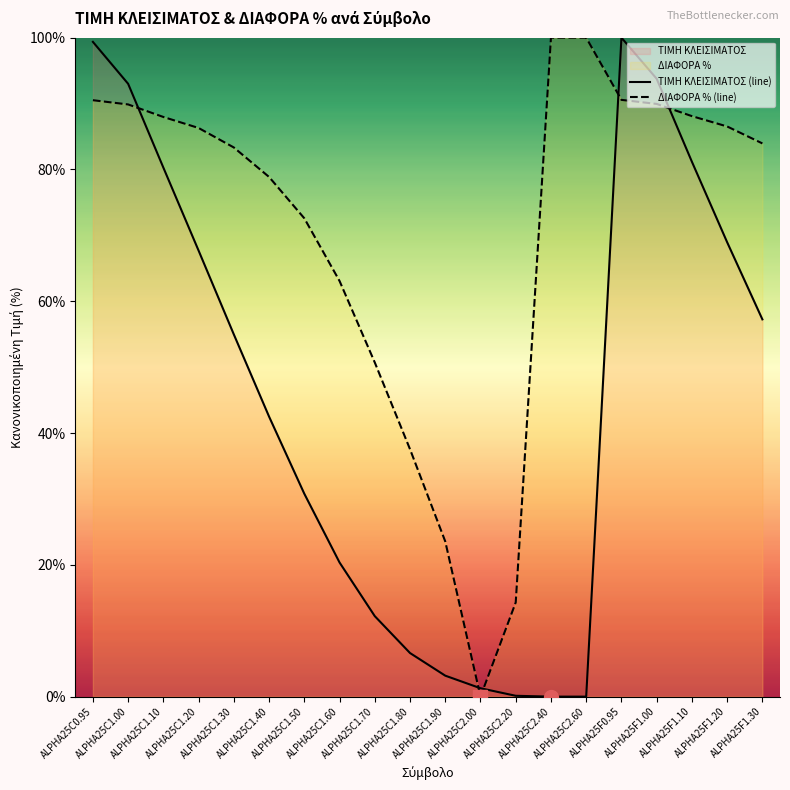

What is the label of the 5th point from the right?

ALPHA25F0.95